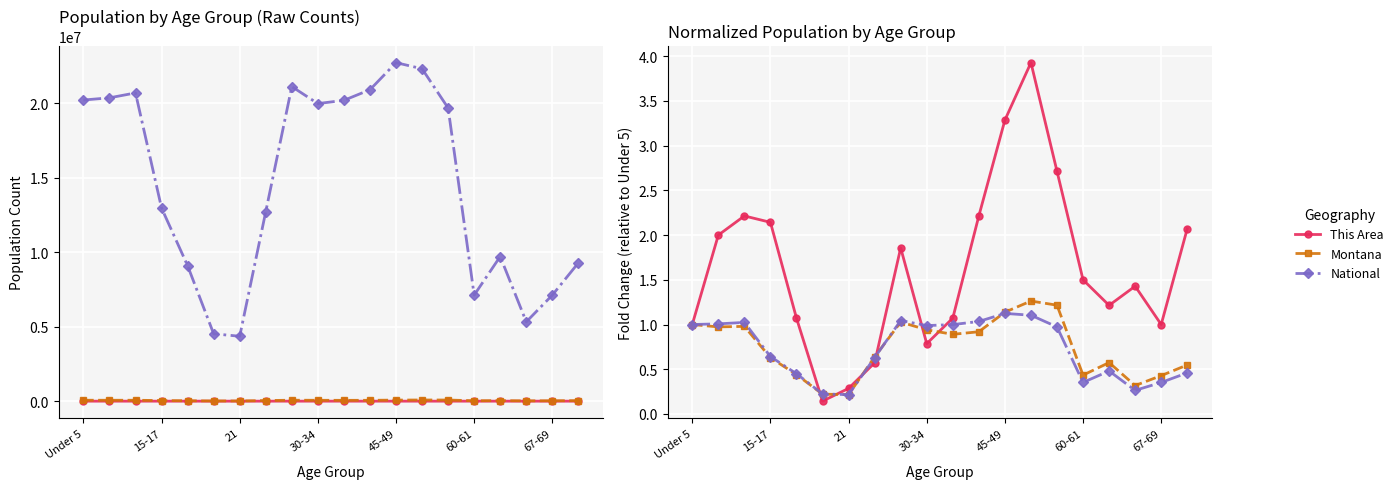

How many lines are shown in the chart?

3